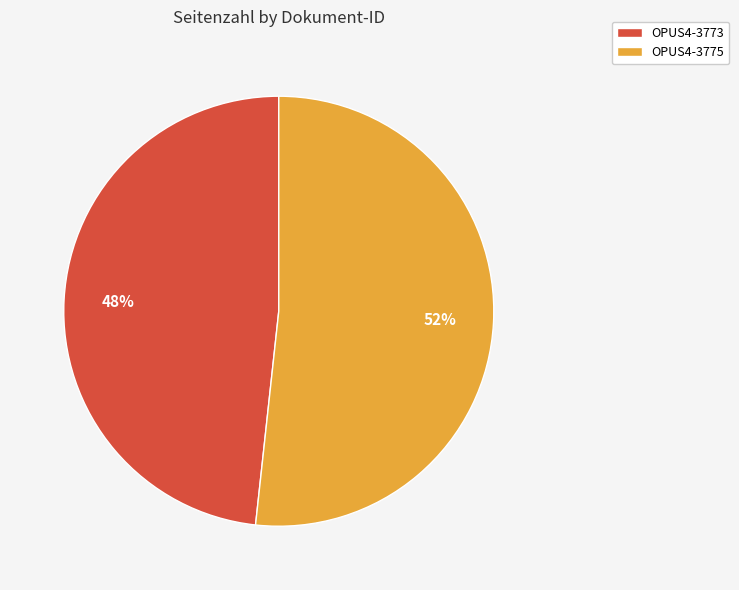

What is the largest slice in the pie chart?

OPUS4-3775